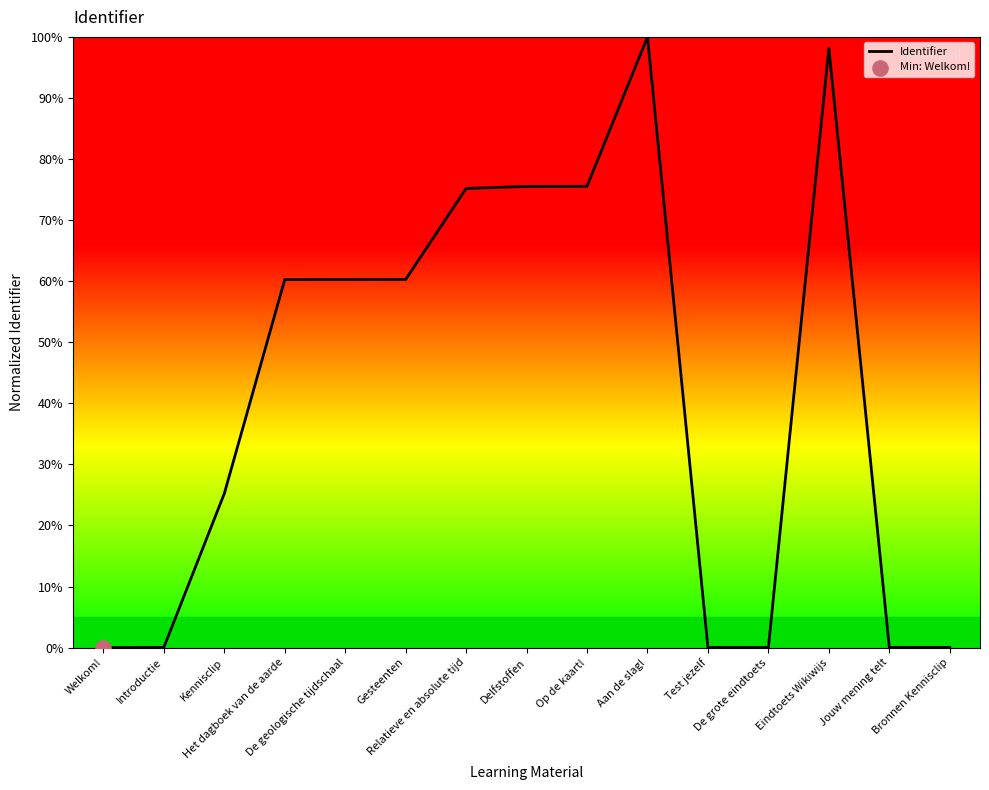

Between Het dagboek van de aarde and Op de kaart!, which is larger?

Op de kaart!